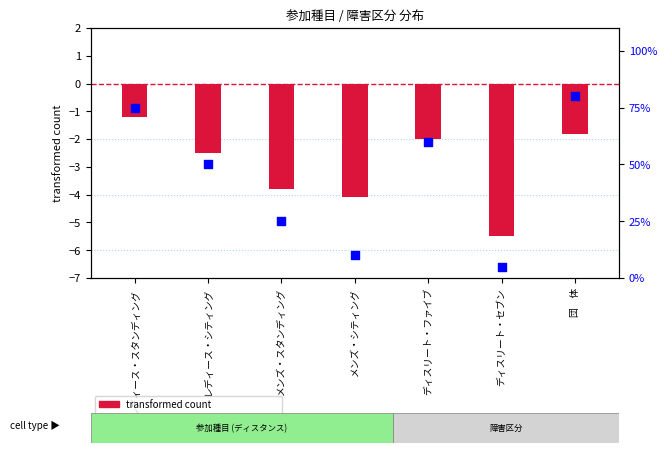

Which series reaches the maximum Y coordinate?

percentile rank within the sample